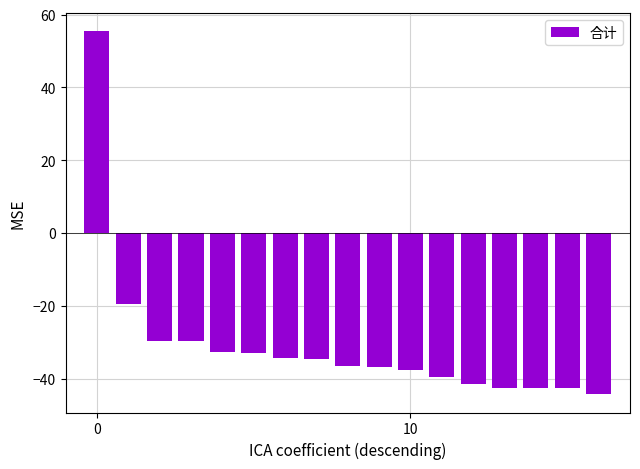

What is the difference between the second highest and minimum values?

24.7